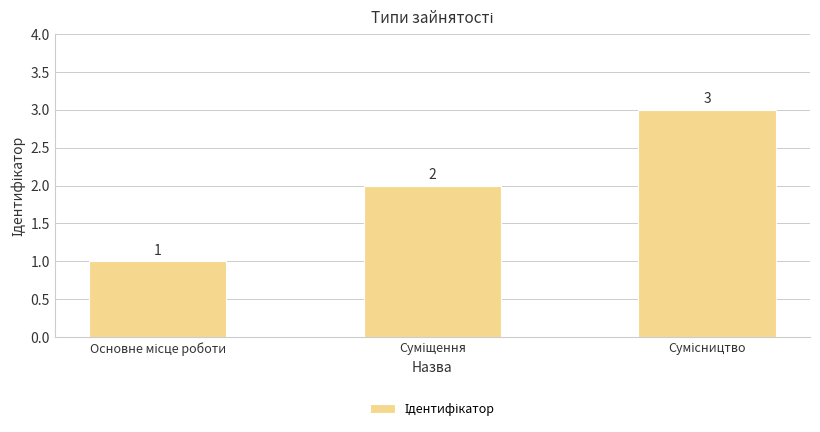

What is the value of the 3rd bar from the left?

3